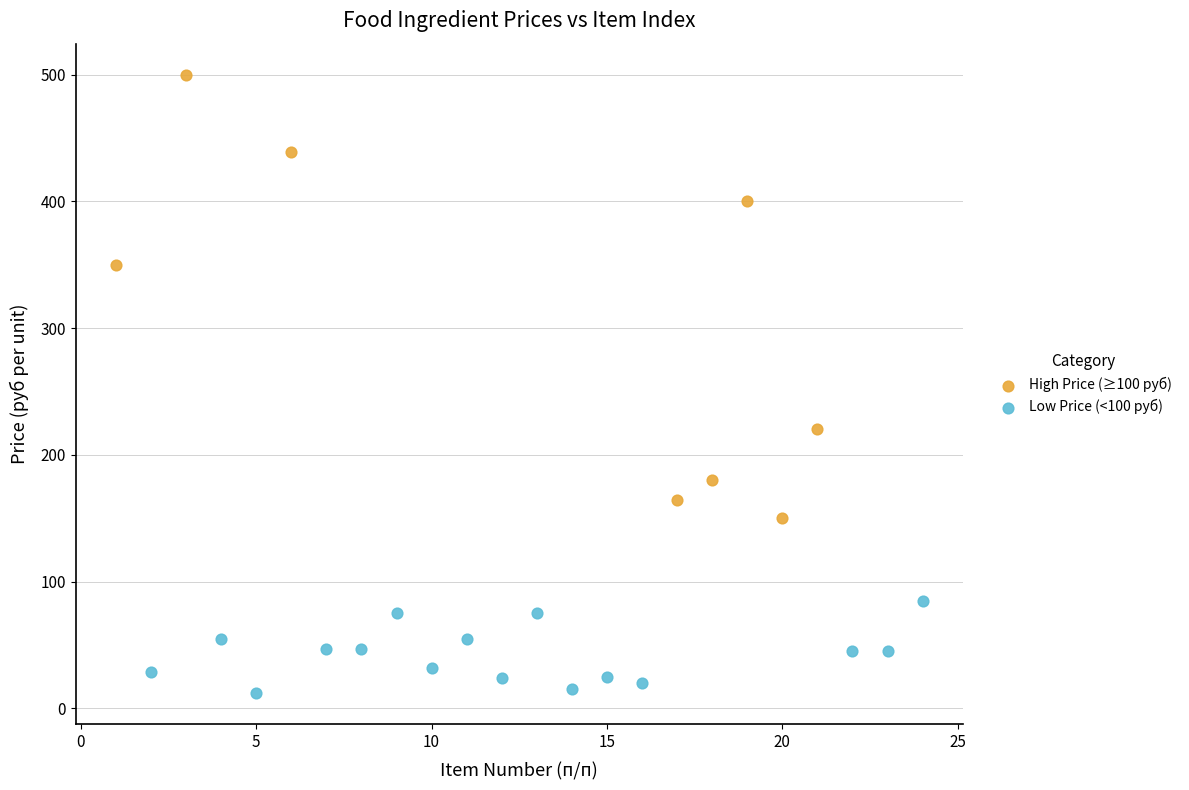

What are all the series names shown in the legend?

High Price (≥100 руб), Low Price (<100 руб)